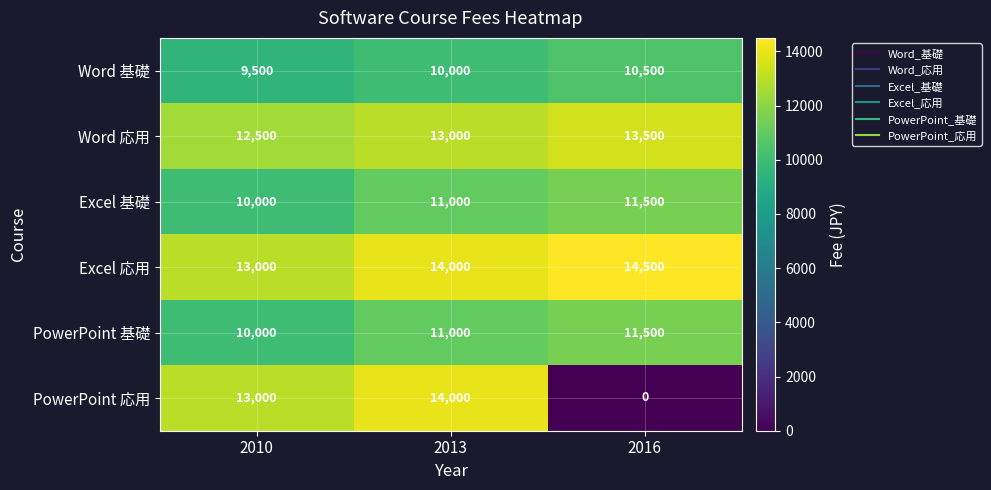

Where is Excel 基礎 nearest to the value 10750?

2013